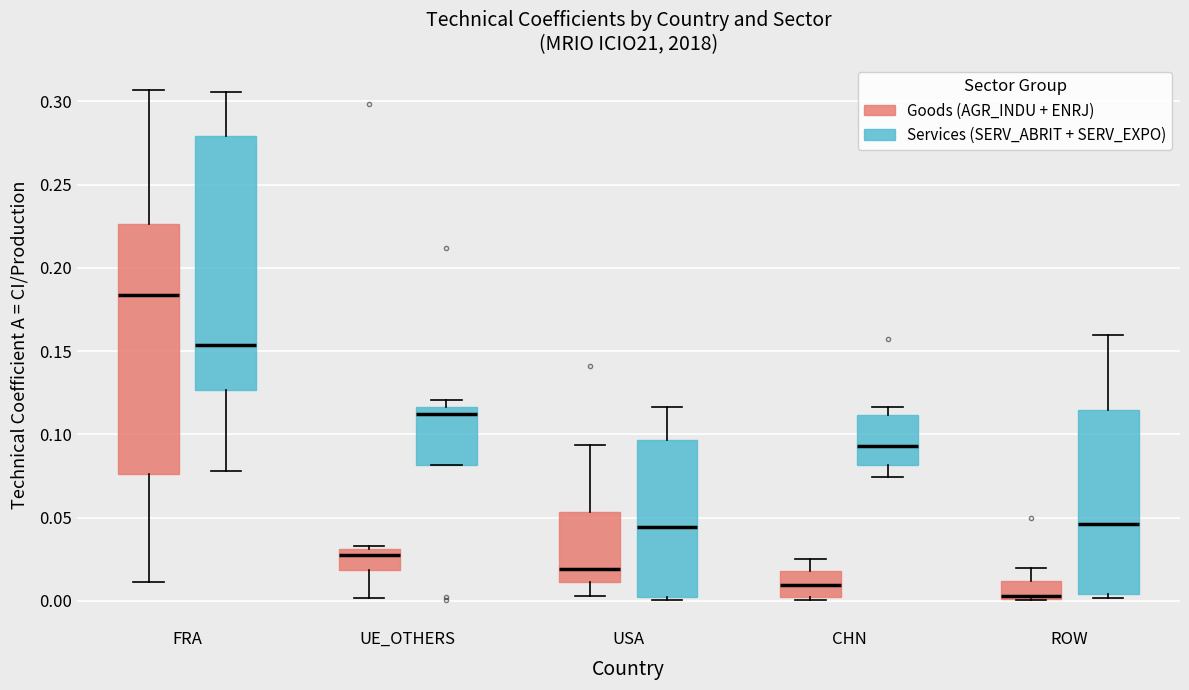

Where does the upper whisker of the box for USA (Goods (AGR_INDU + ENRJ)) end on the y-axis? The values are not printed on the chart, so give them approximately, as read against the axis.

0.095